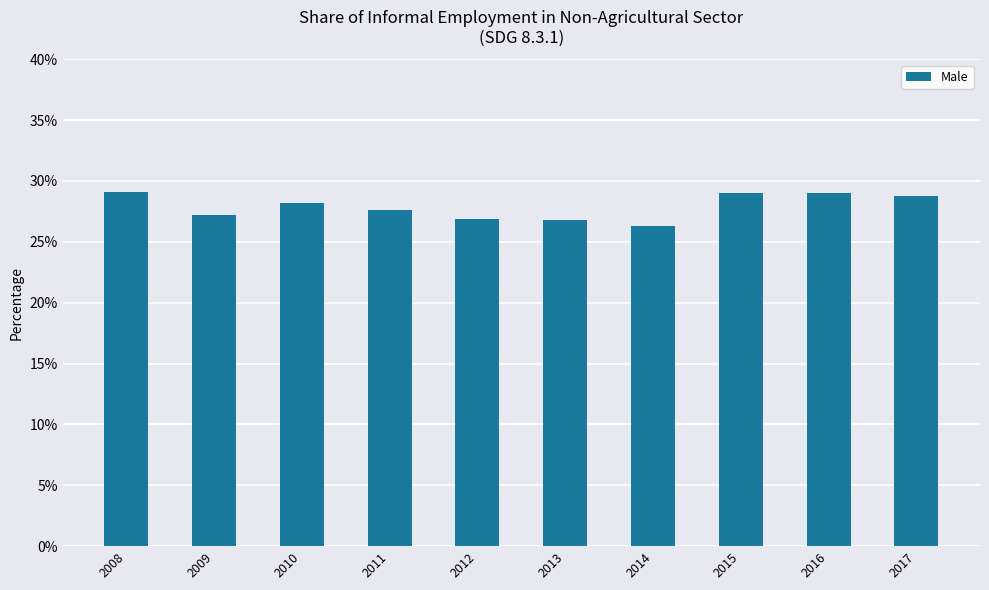

True or false: the data shows 0.3 at 2011.

True